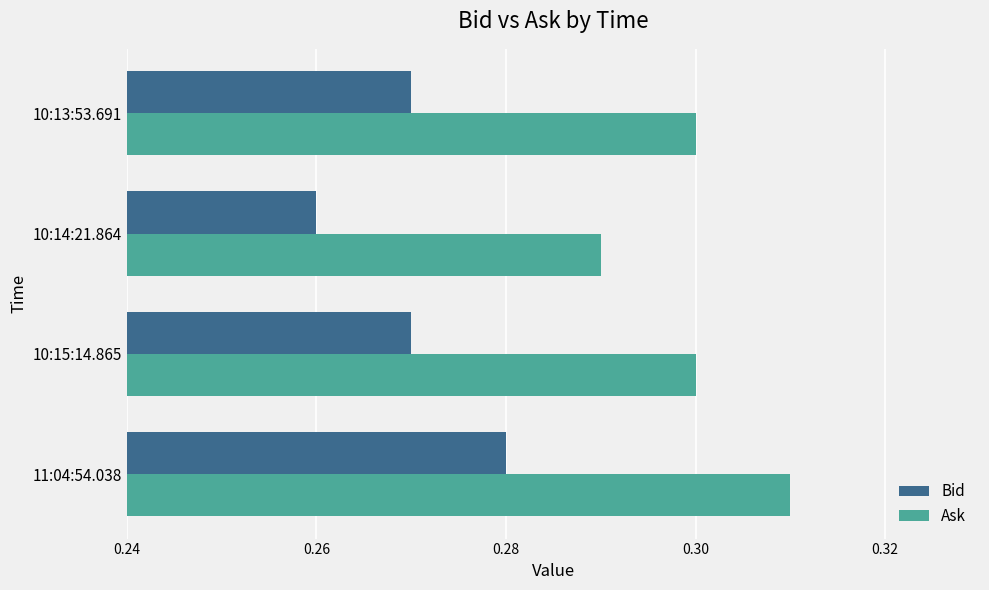

Is the value of Bid at 10:13:53.691 greater than the value of Ask at 10:14:21.864?

No